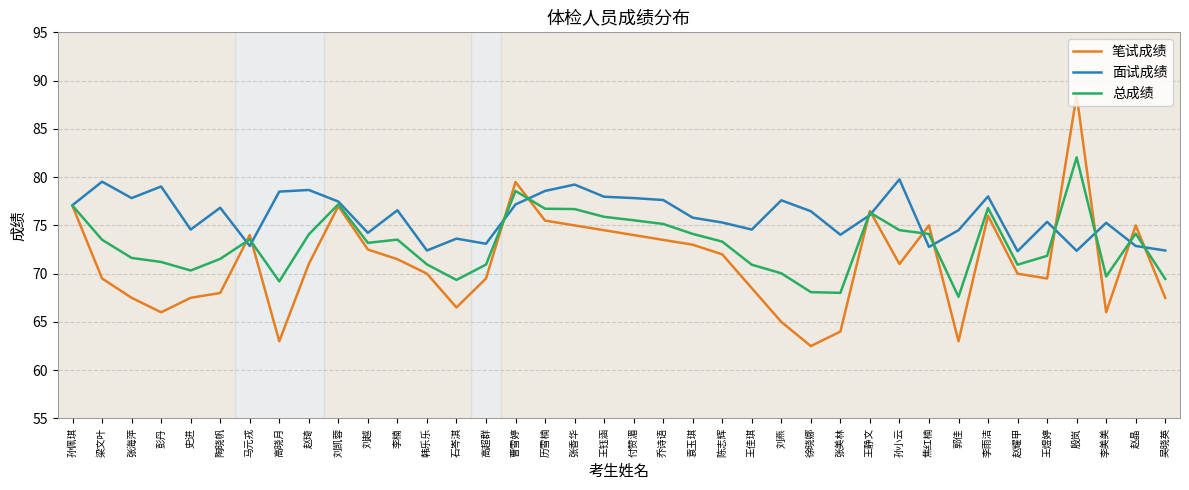

List the series in order of their overall mean, highest first.

面试成绩, 总成绩, 笔试成绩